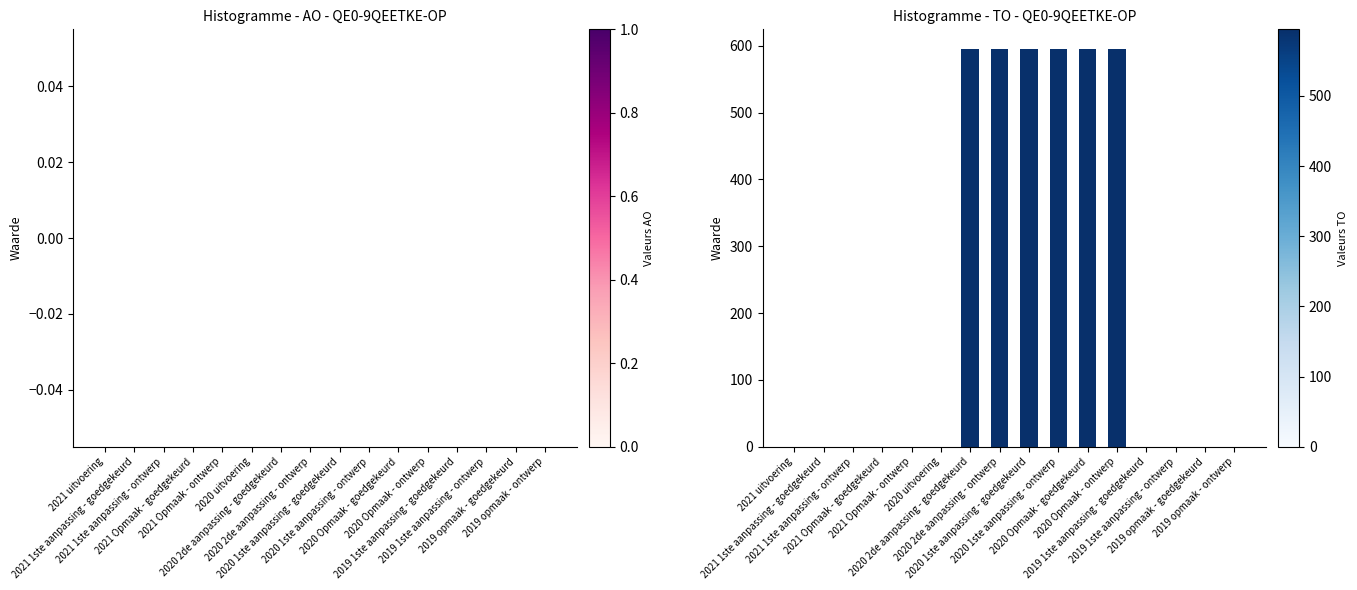

What is the greatest value displayed?

595